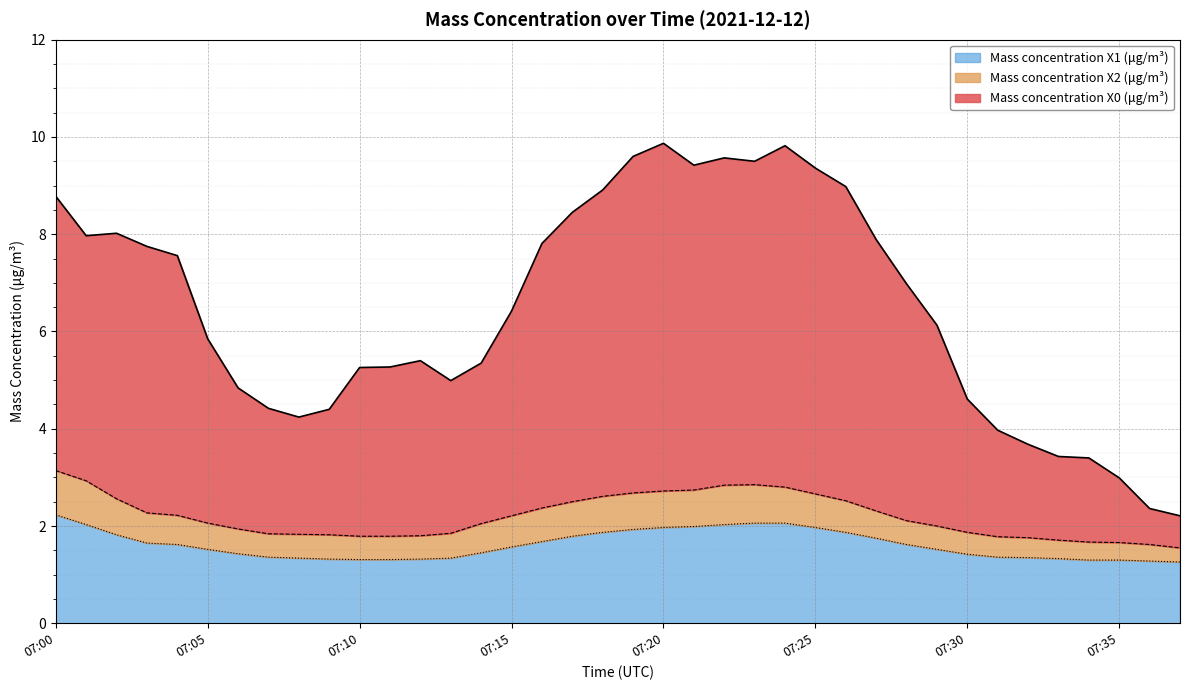

Reading left to right, what are all the values shown in this chart?

Mass concentration X0 (μg/m³): 07:00=8.8	07:01=8.0	07:02=8.0	07:03=7.8	07:04=7.6	07:05=5.8	07:06=4.8	07:07=4.4	07:08=4.2	07:09=4.4	07:10=5.3	07:11=5.3	07:12=5.4	07:13=5.0	07:14=5.3	07:15=6.4	07:16=7.8	07:17=8.4	07:18=8.9	07:19=9.6	07:20=9.9	07:21=9.4	07:22=9.6	07:23=9.5	07:24=9.8	07:25=9.4	07:26=9.0	07:27=7.9	07:28=7.0	07:29=6.1	07:30=4.6	07:31=4.0	07:32=3.7	07:33=3.4	07:34=3.4	07:35=3.0	07:36=2.4	07:37=2.2
Mass concentration X2 (μg/m³): 07:00=3.1	07:01=2.9	07:02=2.6	07:03=2.3	07:04=2.2	07:05=2.1	07:06=1.9	07:07=1.8	07:08=1.8	07:09=1.8	07:10=1.8	07:11=1.8	07:12=1.8	07:13=1.9	07:14=2.0	07:15=2.2	07:16=2.4	07:17=2.5	07:18=2.6	07:19=2.7	07:20=2.7	07:21=2.7	07:22=2.8	07:23=2.9	07:24=2.8	07:25=2.7	07:26=2.5	07:27=2.3	07:28=2.1	07:29=2.0	07:30=1.9	07:31=1.8	07:32=1.8	07:33=1.7	07:34=1.7	07:35=1.7	07:36=1.6	07:37=1.6
Mass concentration X1 (μg/m³): 07:00=2.2	07:01=2.0	07:02=1.8	07:03=1.6	07:04=1.6	07:05=1.5	07:06=1.4	07:07=1.4	07:08=1.3	07:09=1.3	07:10=1.3	07:11=1.3	07:12=1.3	07:13=1.3	07:14=1.4	07:15=1.6	07:16=1.7	07:17=1.8	07:18=1.9	07:19=1.9	07:20=2.0	07:21=2.0	07:22=2.0	07:23=2.1	07:24=2.1	07:25=2.0	07:26=1.9	07:27=1.8	07:28=1.6	07:29=1.5	07:30=1.4	07:31=1.4	07:32=1.4	07:33=1.3	07:34=1.3	07:35=1.3	07:36=1.3	07:37=1.3